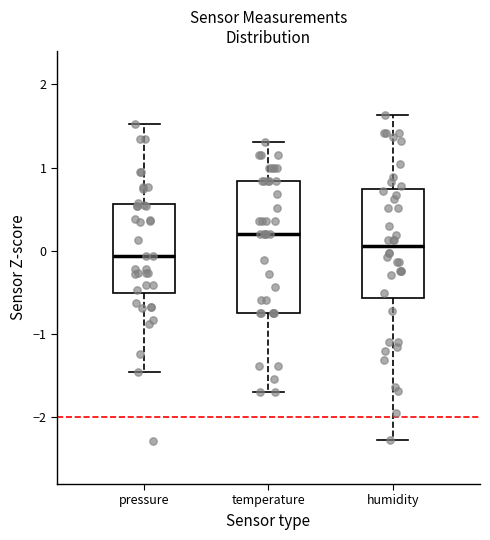

Reading left to right, read every box against the y-axis: the position of its median line, the range the box covers, and the ends of its whiskers. The values are not printed on the chart, so give them approximately, as read against the axis.

pressure: median -0.1, box -0.5 to 0.6, whiskers -1.5 to 1.5
temperature: median 0.2, box -0.7 to 0.8, whiskers -1.7 to 1.3
humidity: median 0.1, box -0.6 to 0.7, whiskers -2.3 to 1.6